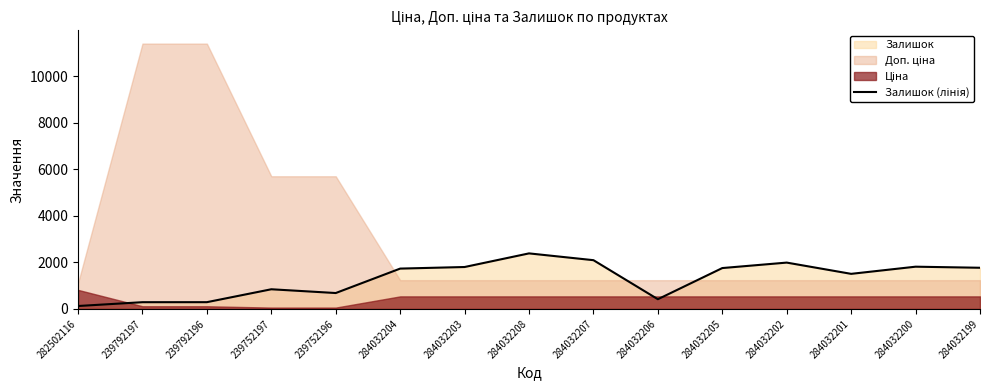

The value at 284032201 is 2523. True or false?

False